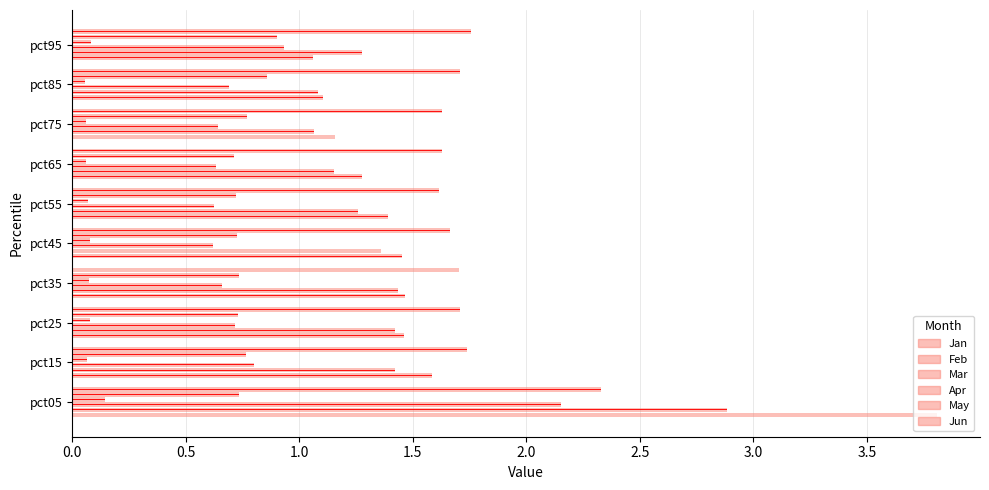

What is the highest value of the Feb series?

2.9